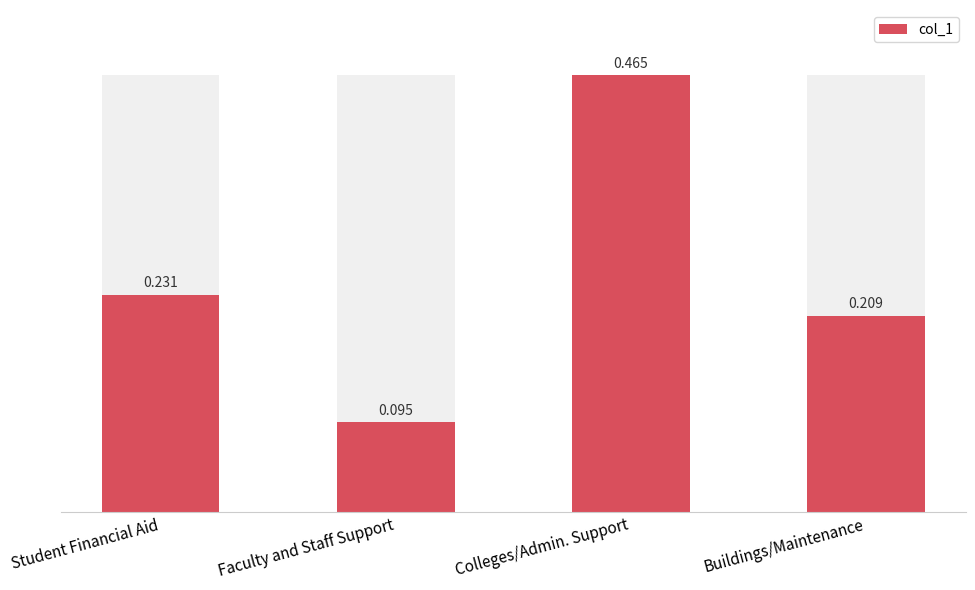

Is it true that the value at Faculty and Staff Support is 0.0?

False